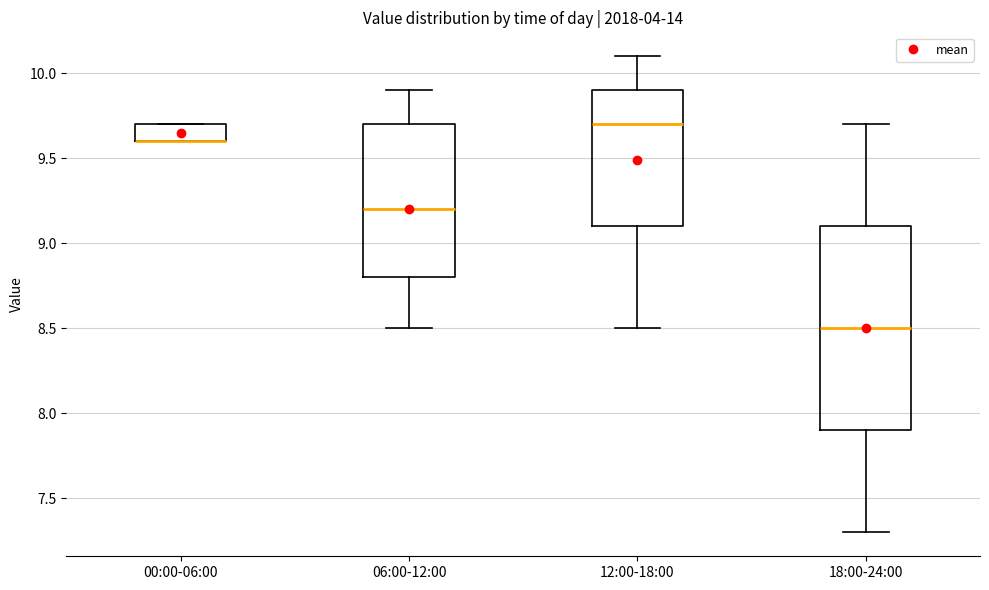

Which box is the tallest, from its lower edge to its upper edge?

18:00-24:00